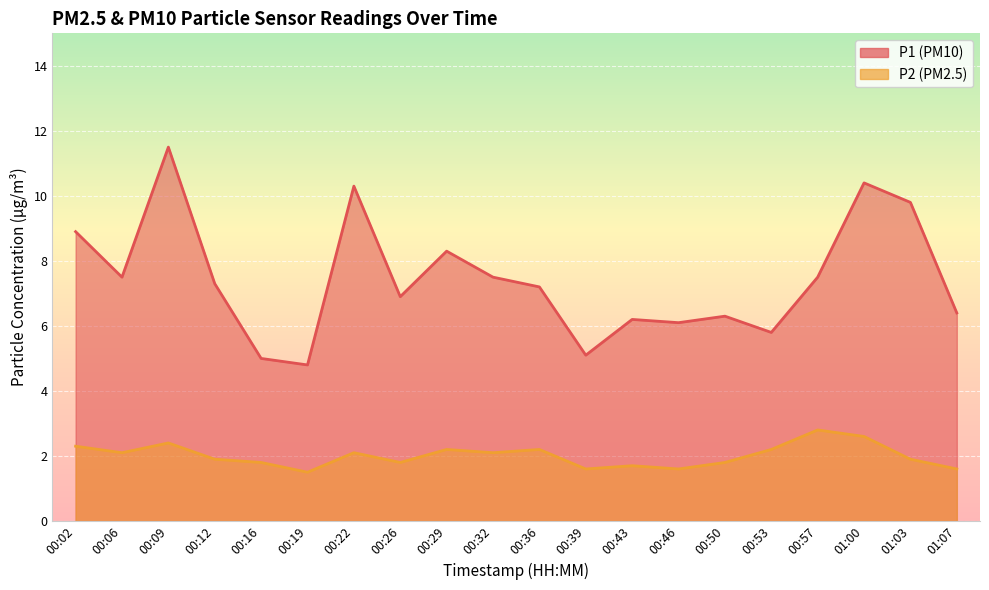

List the labels in order of P1 value, smallest first.

00:19, 00:16, 00:39, 00:53, 00:46, 00:43, 00:50, 01:07, 00:26, 00:36, 00:12, 00:06, 00:32, 00:57, 00:29, 00:02, 01:03, 00:22, 01:00, 00:09